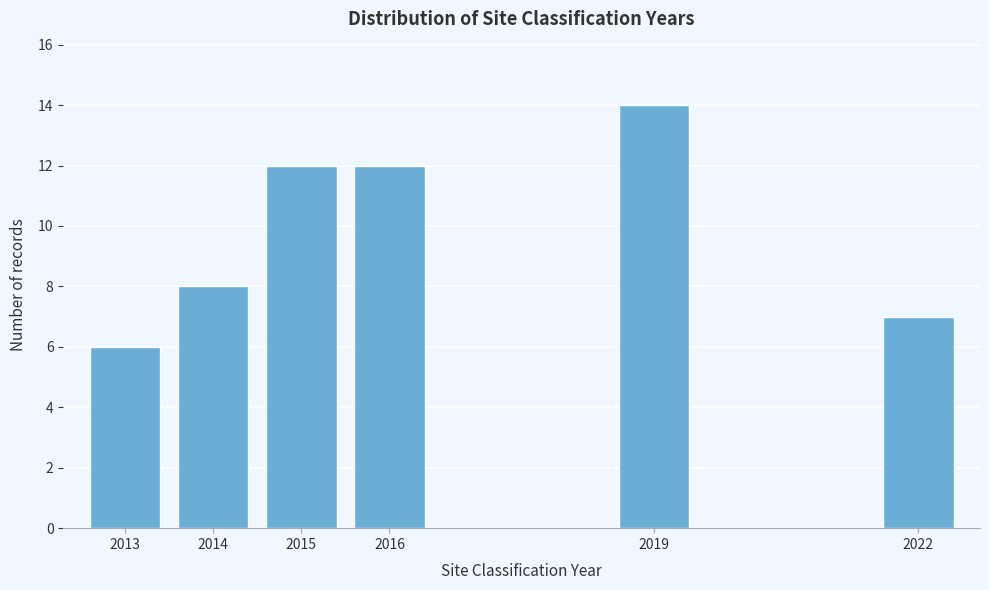

Reading left to right, list all the values displayed in this chart.

2013=6	2014=8	2015=12	2016=12	2019=14	2022=7